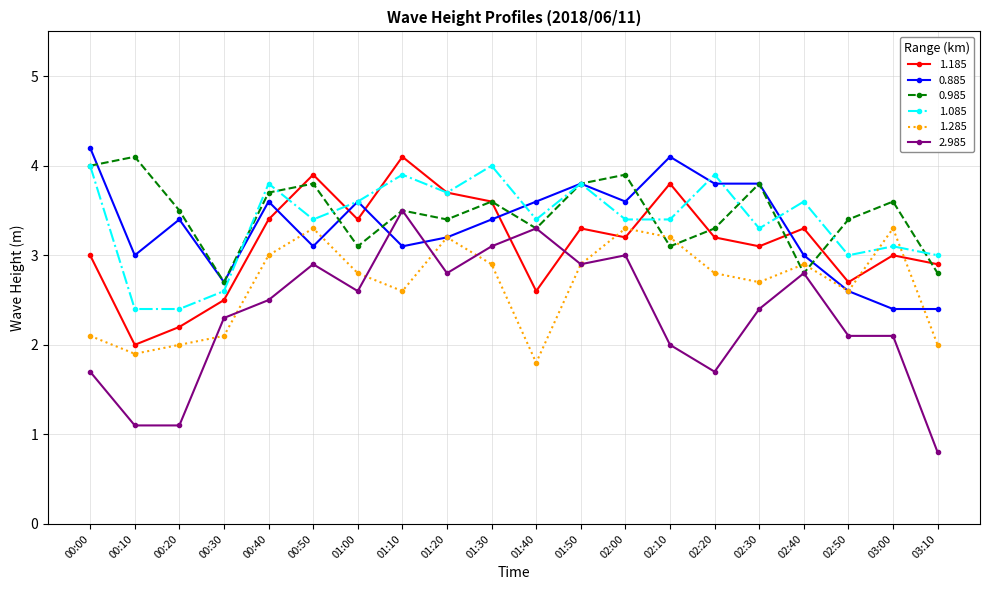

Which category has the highest value across all series?

00:00